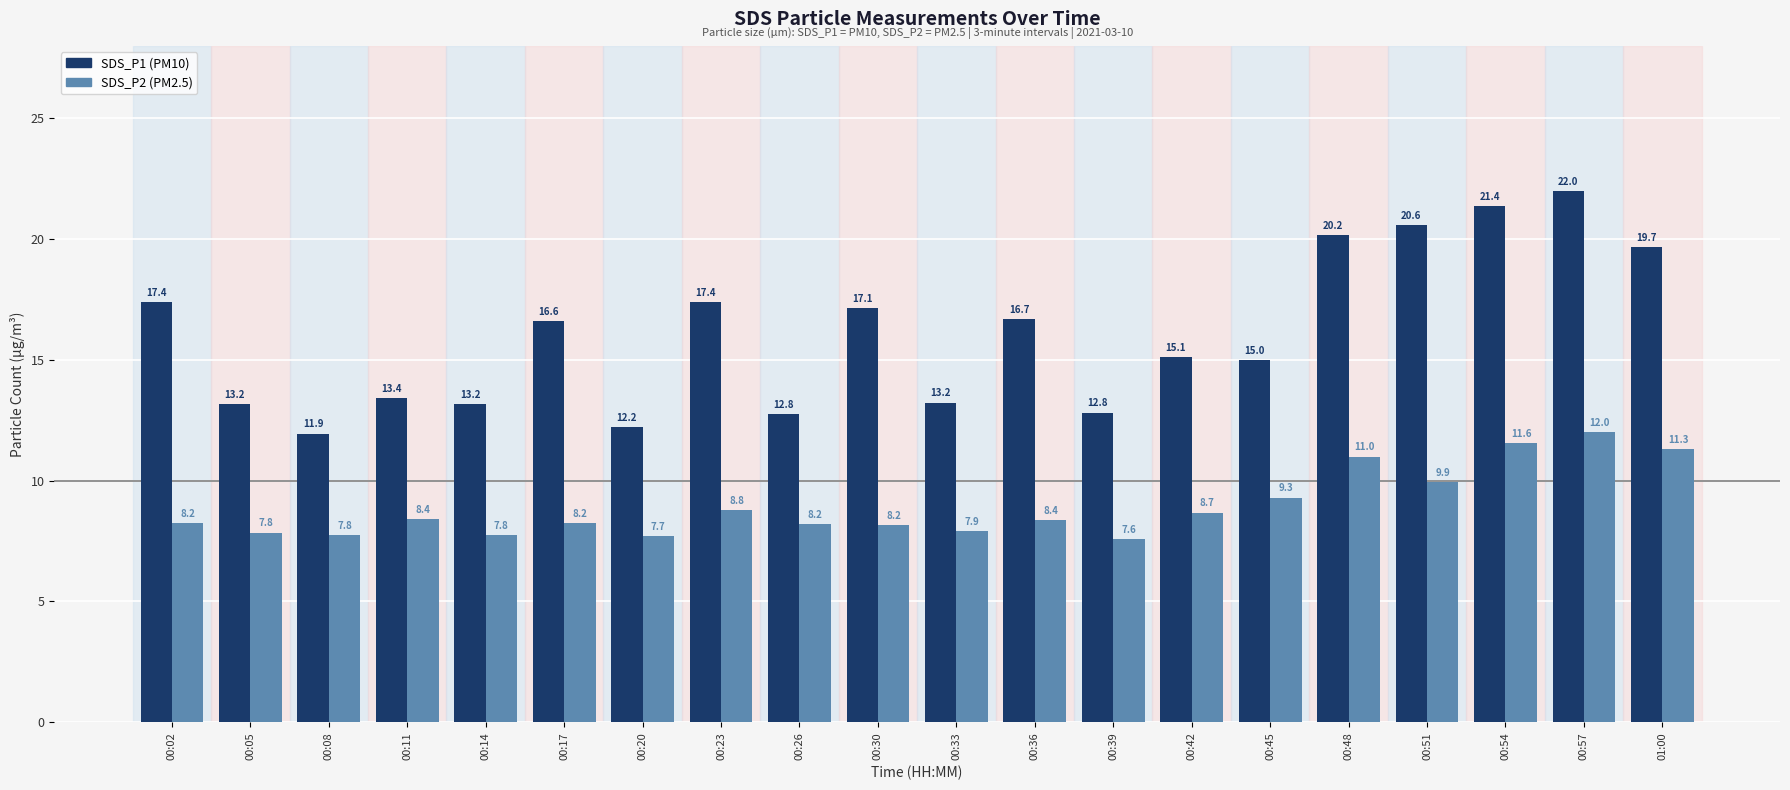

Which label corresponds to the smallest value in the chart?

00:39